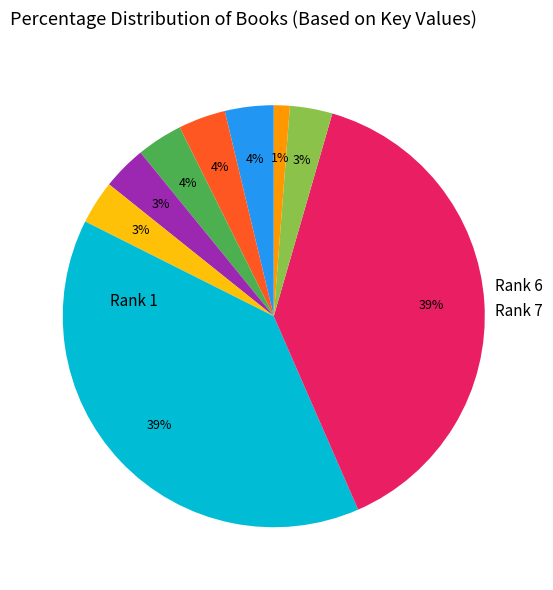

Is there any slice that represents more than half of the pie?

No